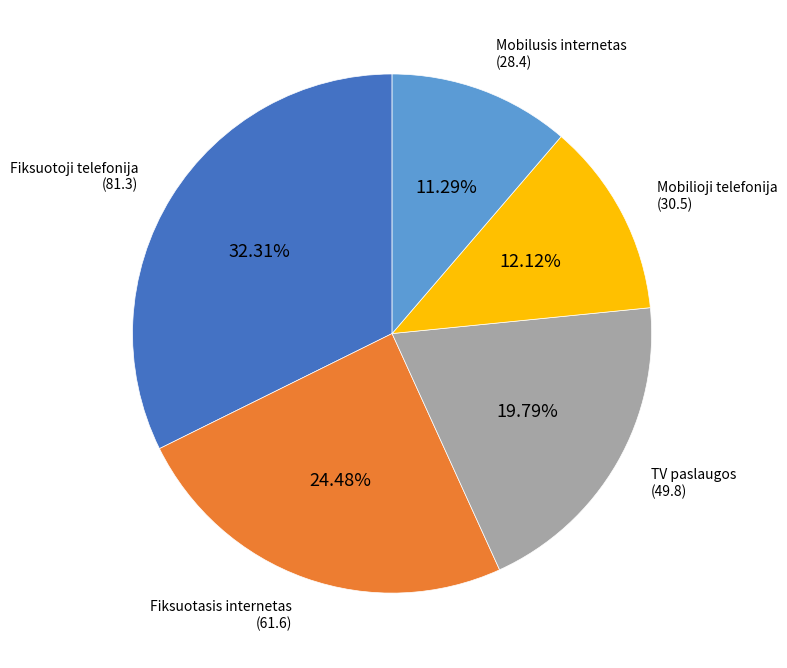

Is TV paslaugos the majority of the pie?

No